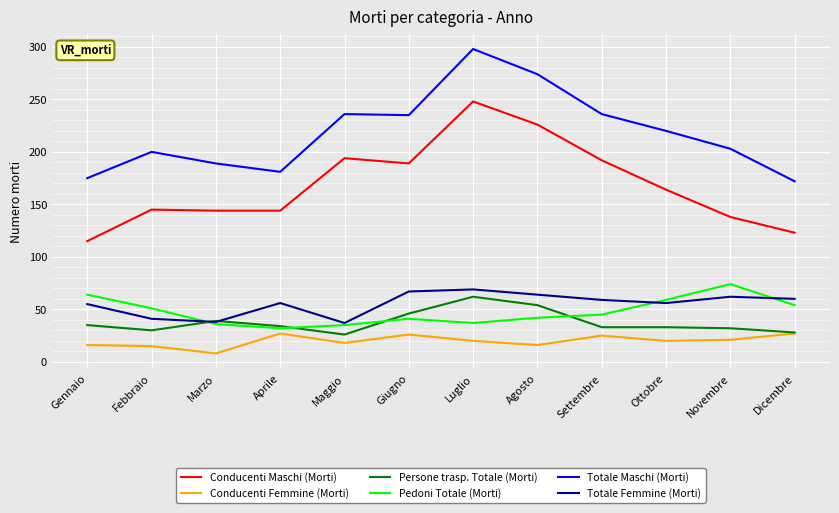

At which category is the sum across all series the highest?

Luglio